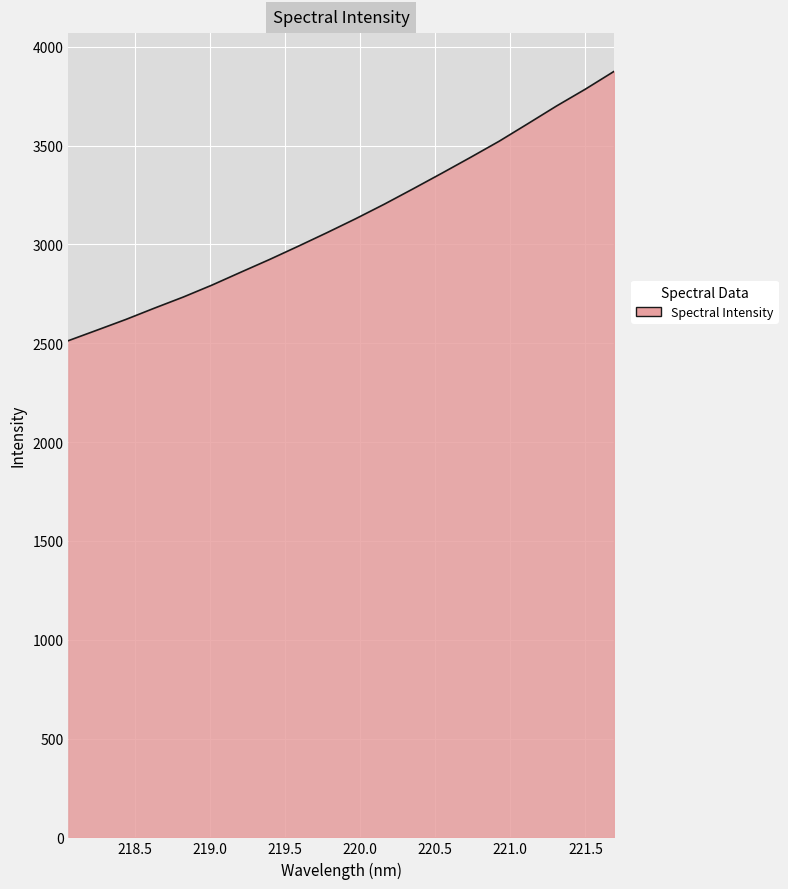

What is the minimum value shown in the chart?

2513.0